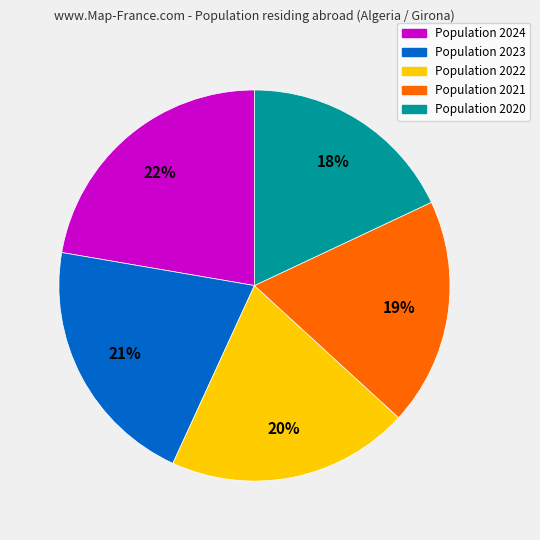

Does any single category account for the majority?

No